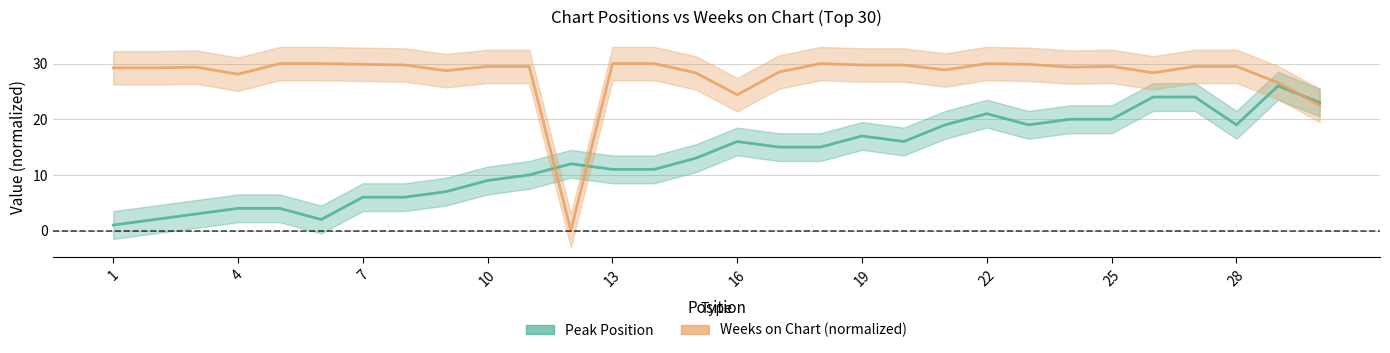

What is the sum of all Peak Position values?

395.0